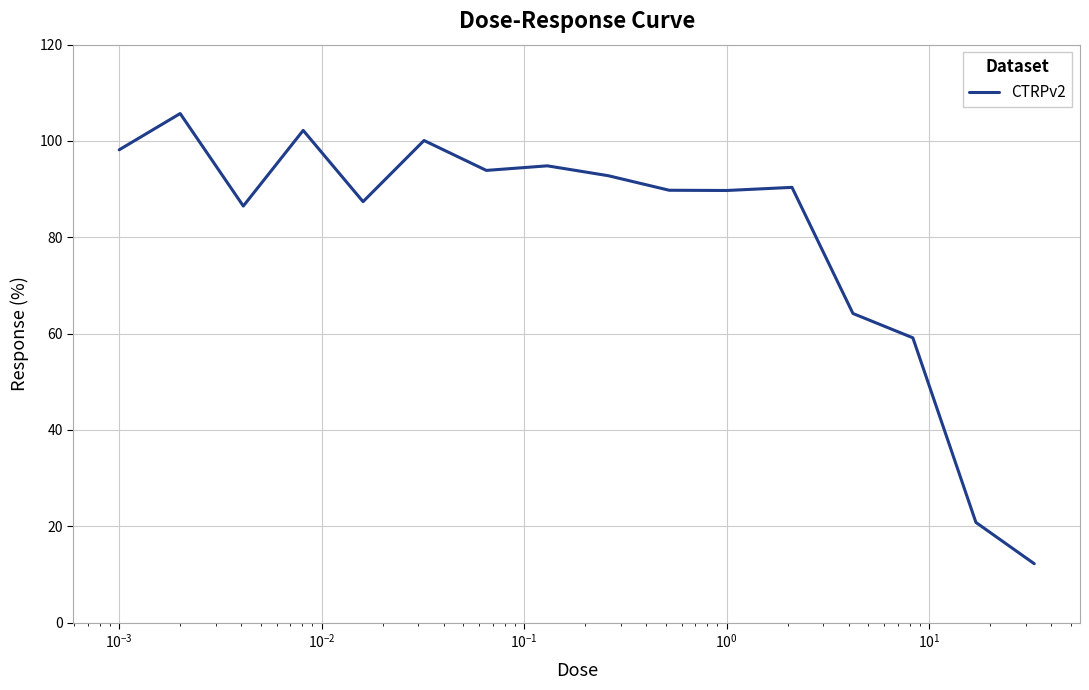

What is the difference between the maximum and minimum values?

93.5